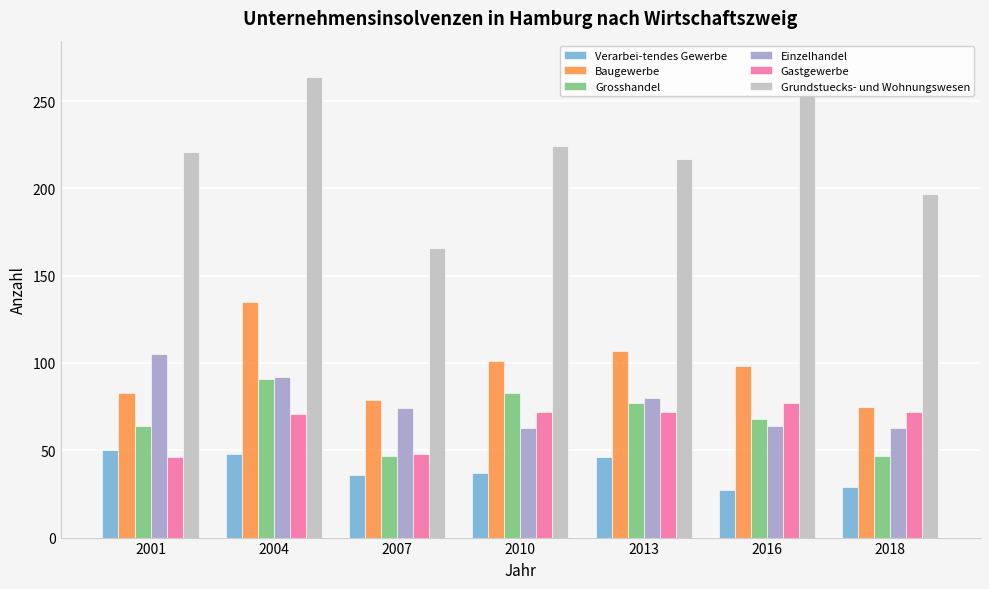

Where is Gastgewerbe nearest to the value 61?

2004